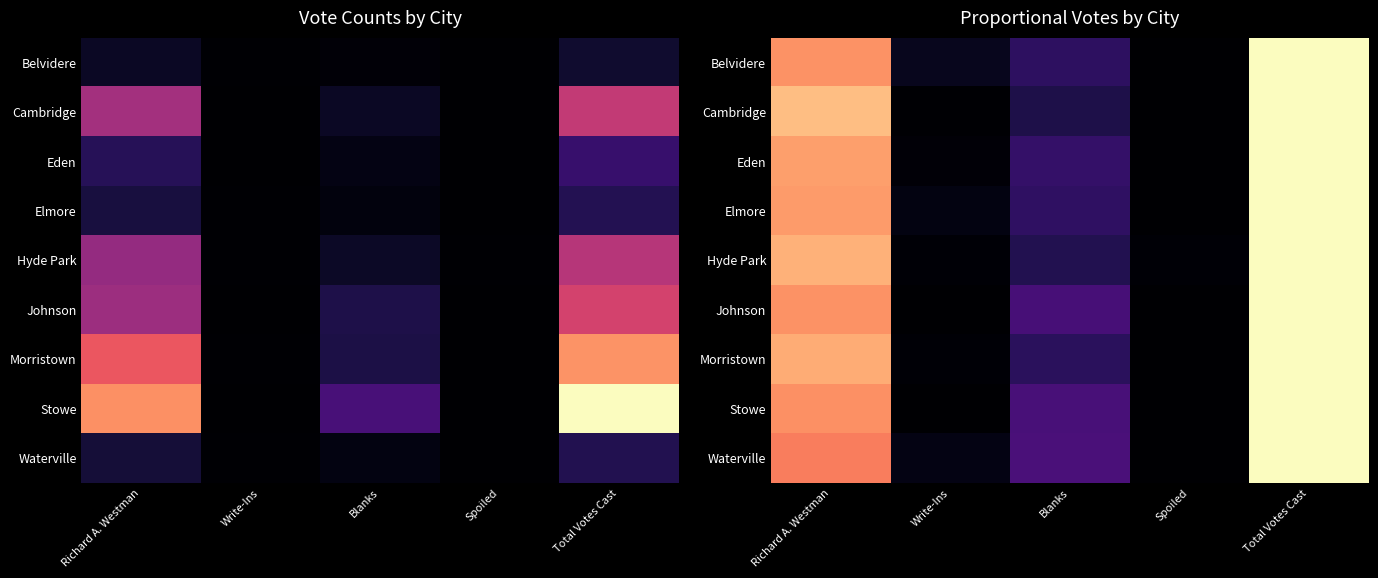

How many distinct data groups are displayed?

9